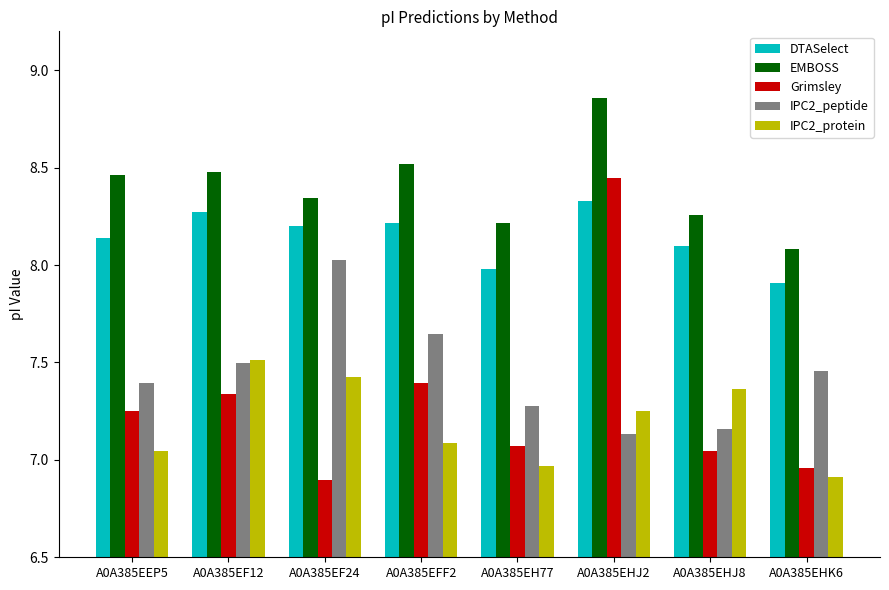

At A0A385EEP5, list the series in order from largest to smallest.

EMBOSS, DTASelect, IPC2_peptide, Grimsley, IPC2_protein